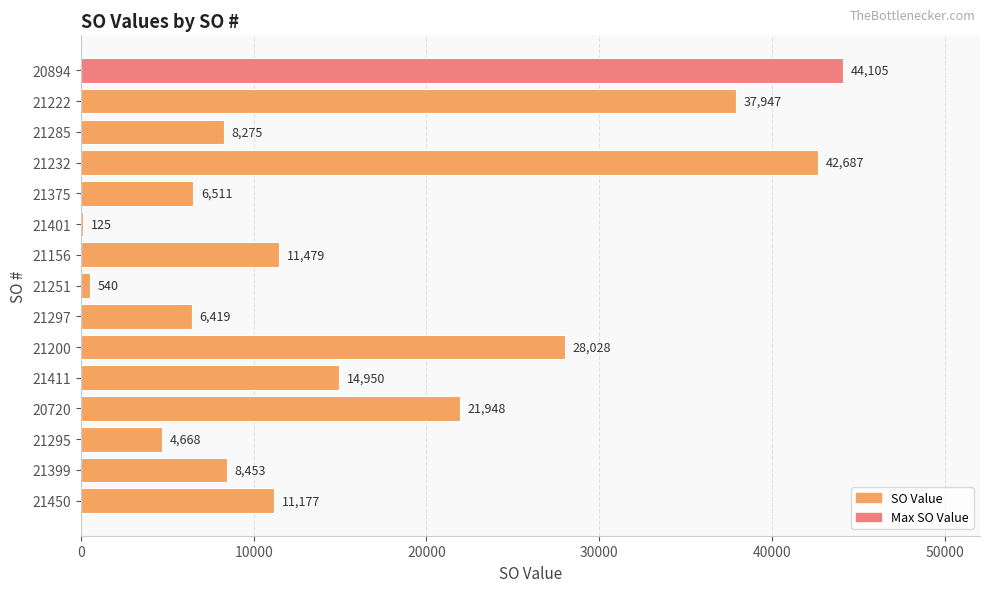

The value at 21295 is 6658. True or false?

False